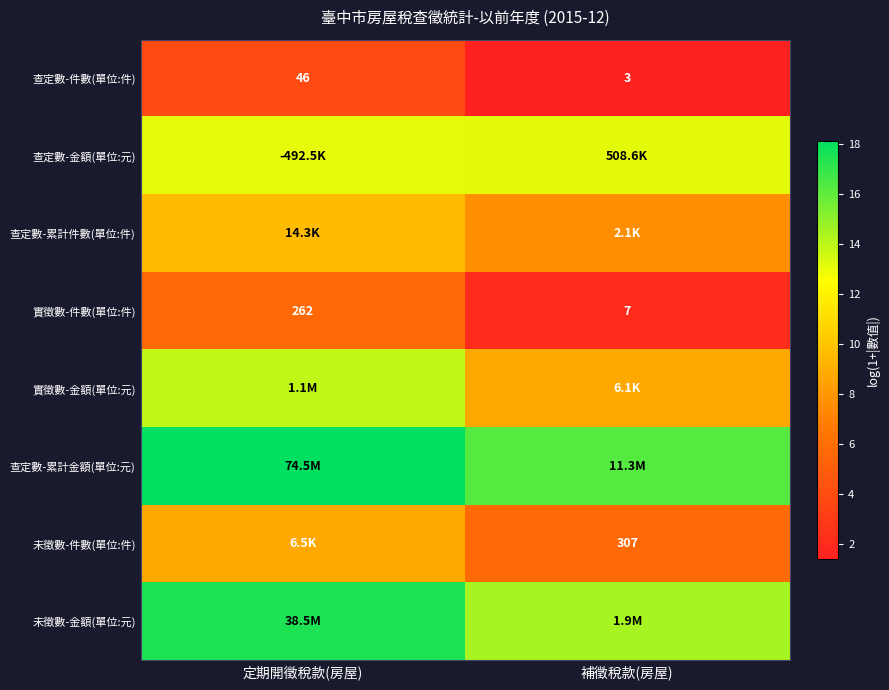

At how many categories does at least one series exceed 13?

2